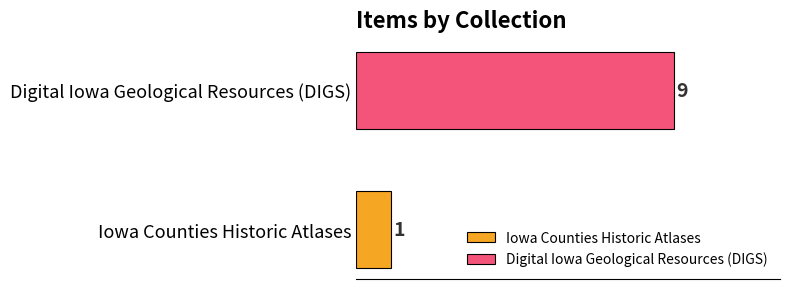

What is the highest value of the Digital Iowa Geological Resources (DIGS) series?

9